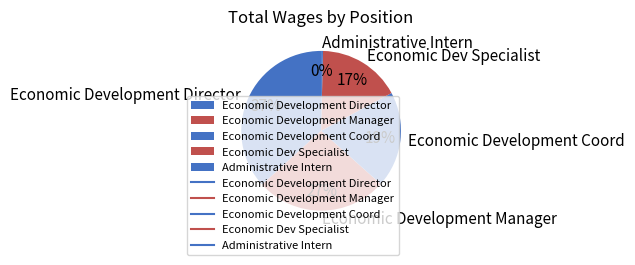

To the nearest percent, what is the average slice percentage?

20%